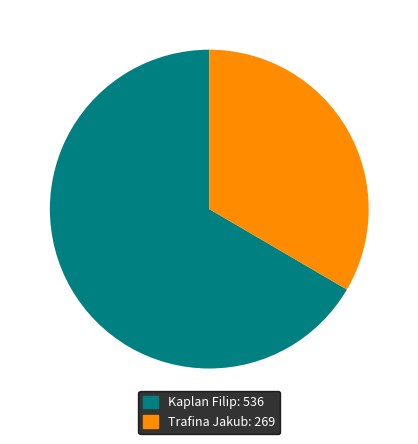

Is it true that Trafina Jakub is 33% of the pie?

True